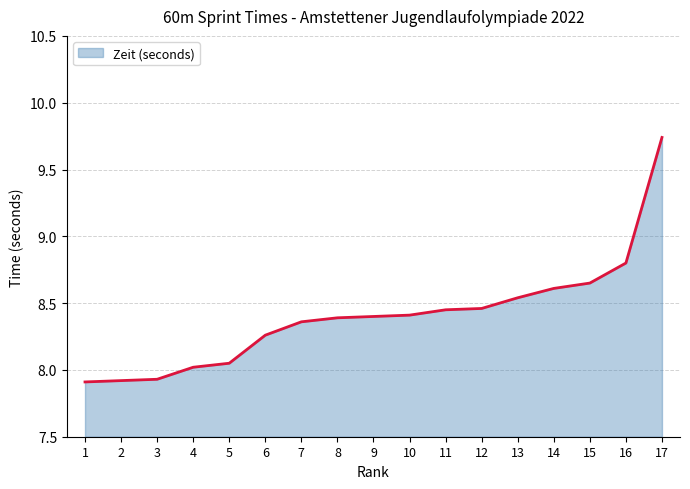

At which category does the chart reach its peak across all series?

17